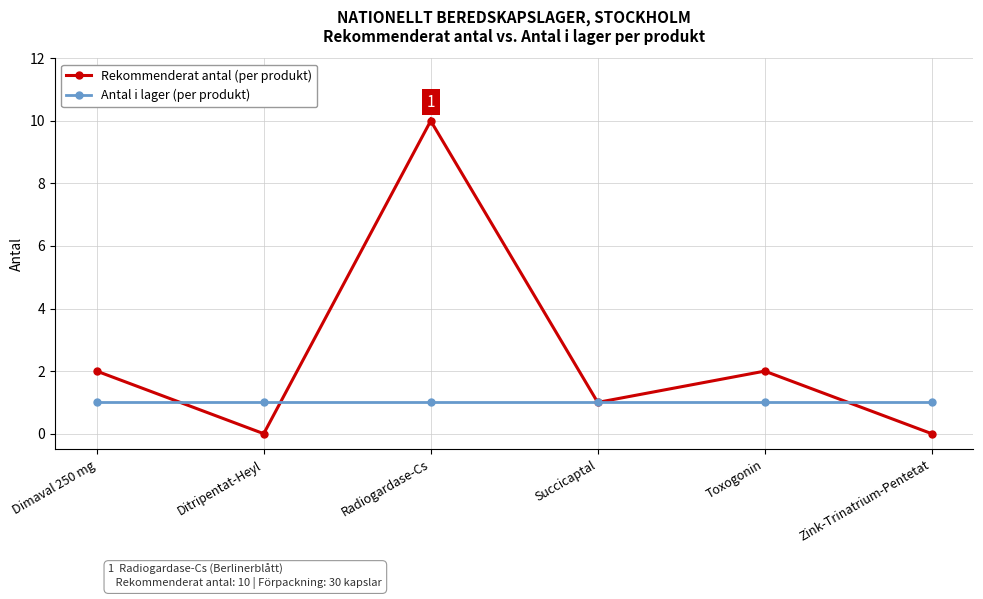

Which category has the highest value across all series?

Radiogardase-Cs